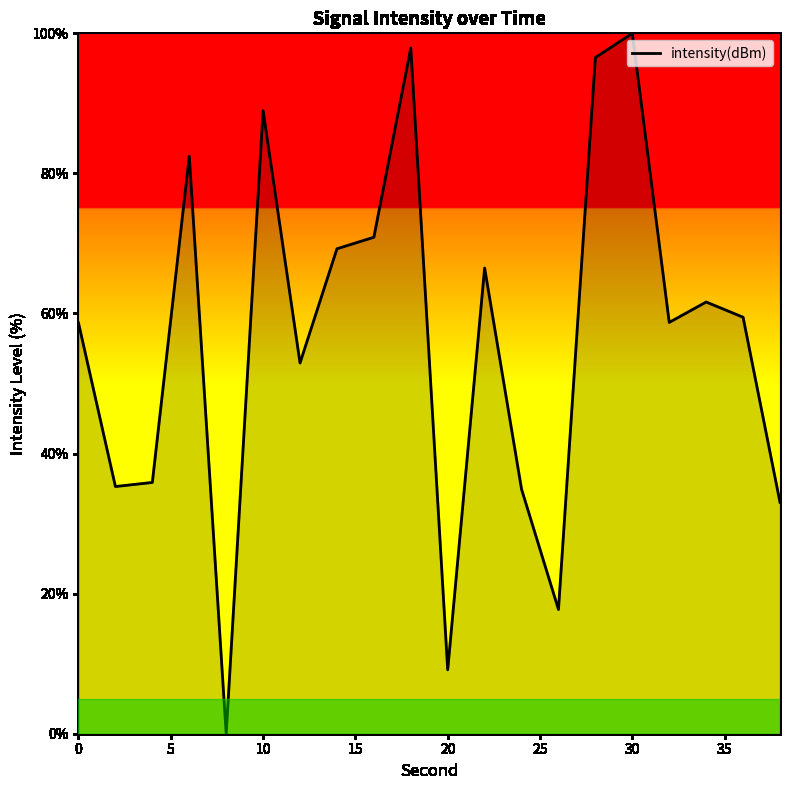

The value at 0 is 103.7. True or false?

False